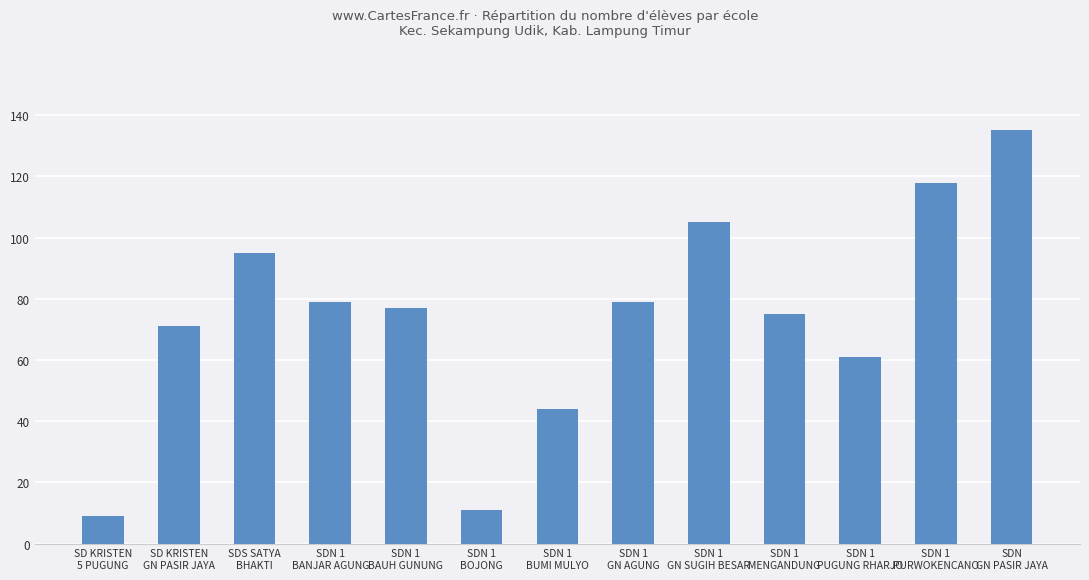

What is the sum of all values?

959